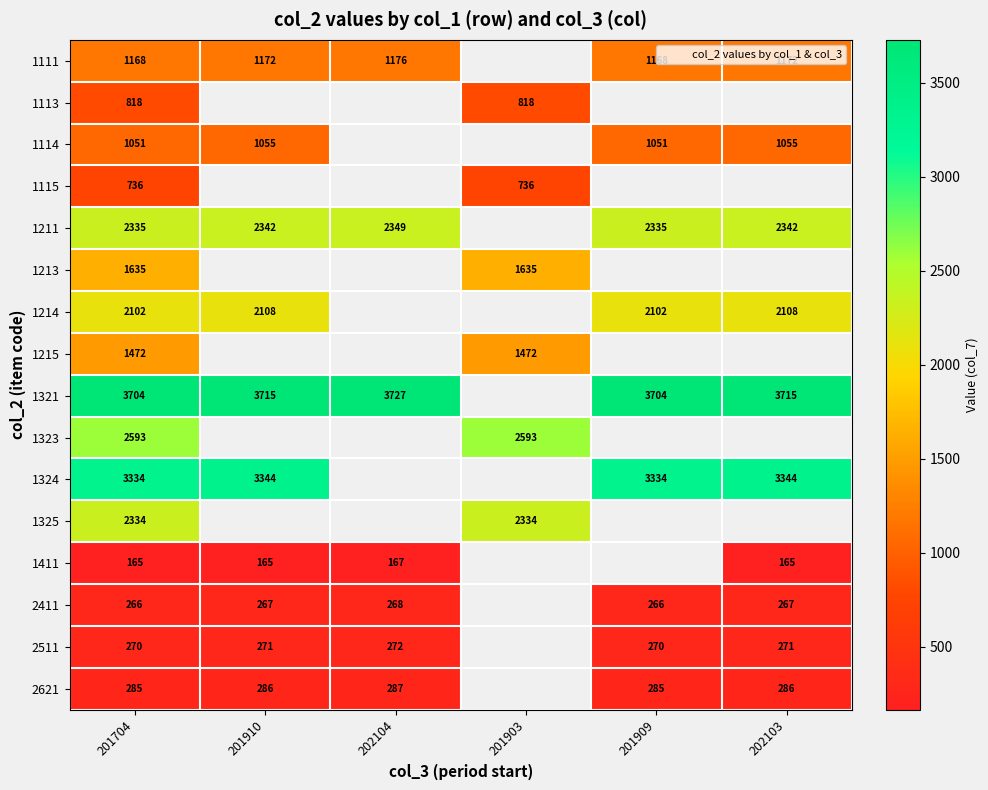

What is the smallest value displayed?

165.0